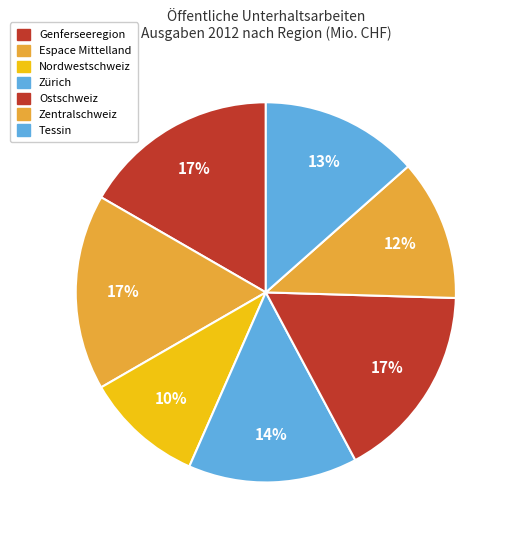

How many slices are in this pie chart?

7